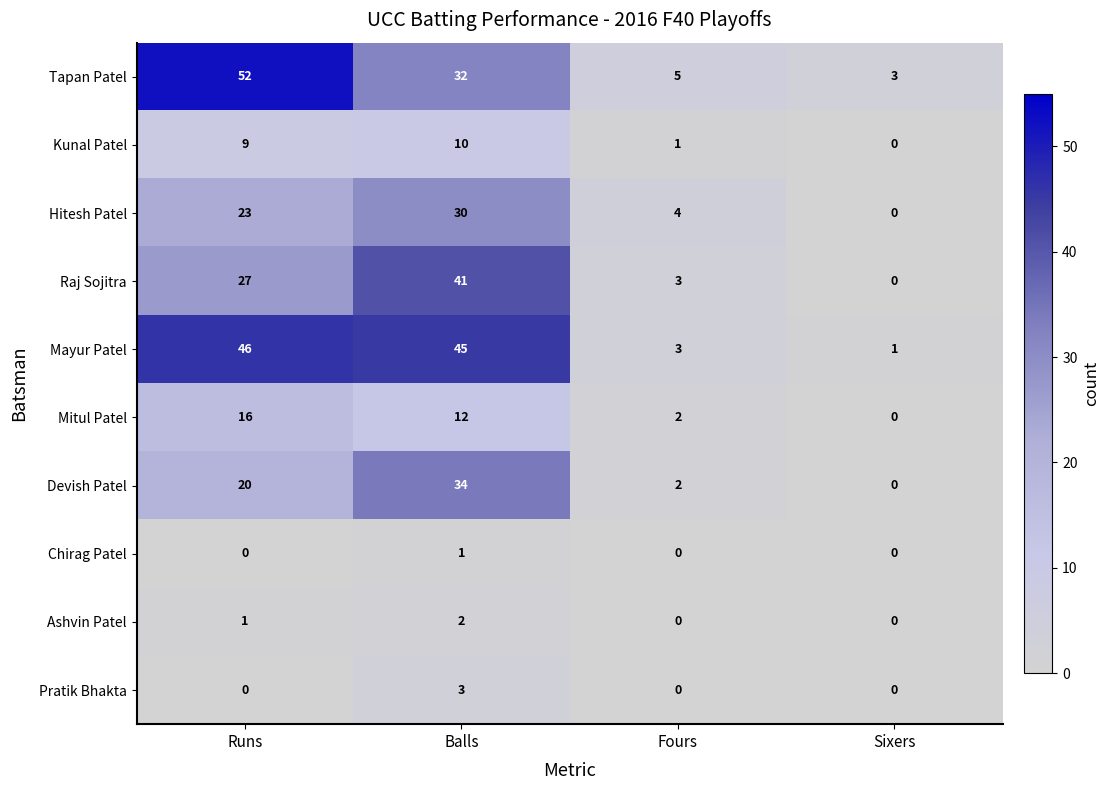

At which category is the sum across all series the highest?

Balls